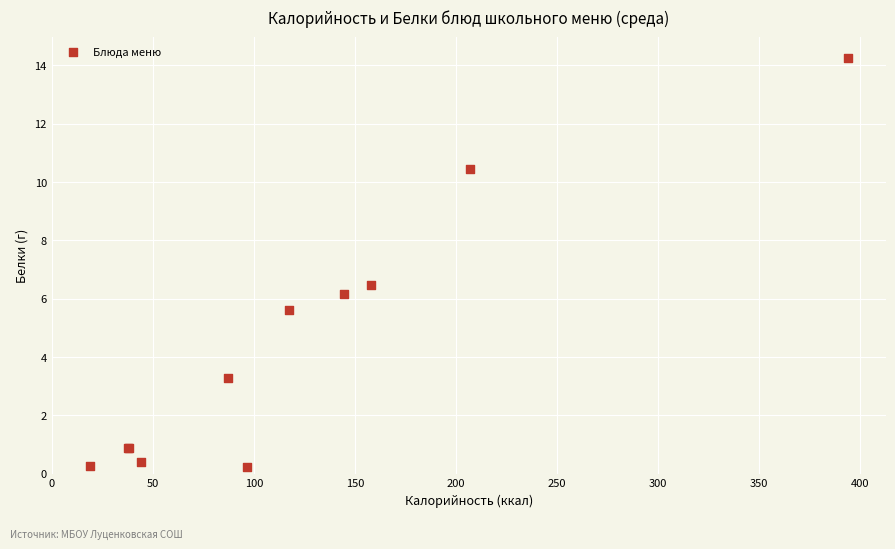

What Y value in the scatter plot is closest to 7?

6.5